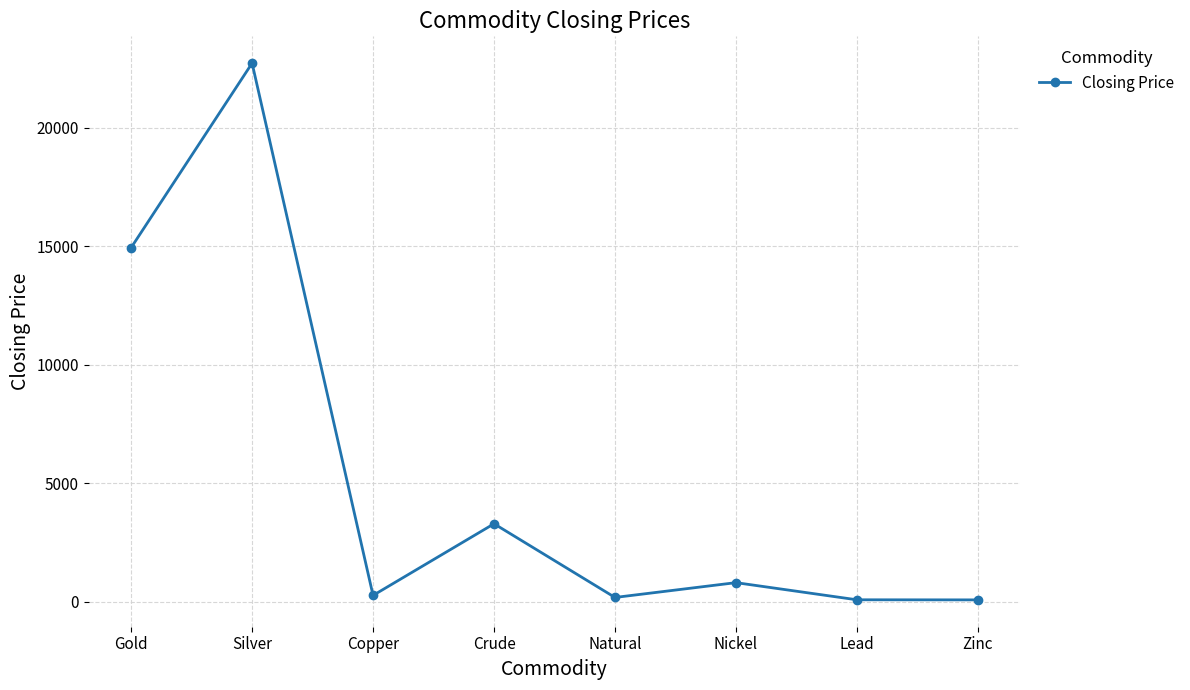

How many categories are shown in the chart?

8